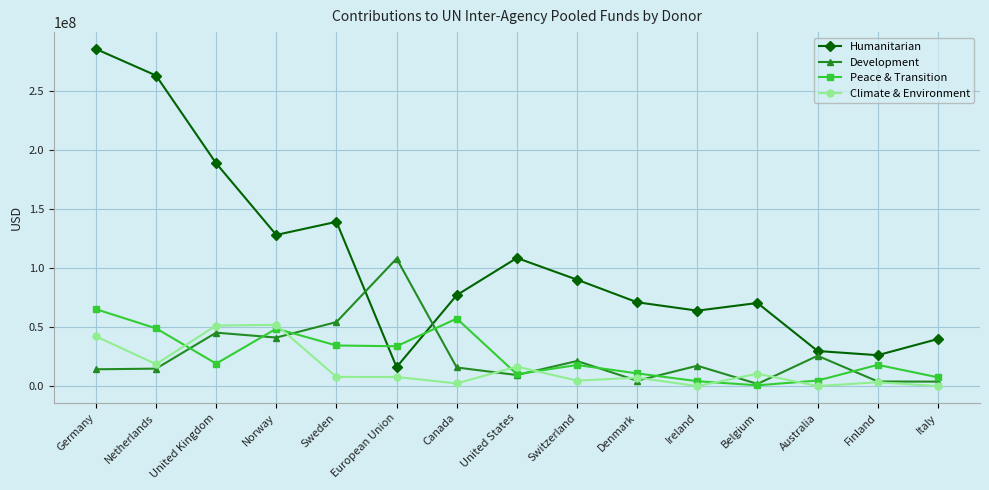

What is the label of the 6th point from the left?

European Union